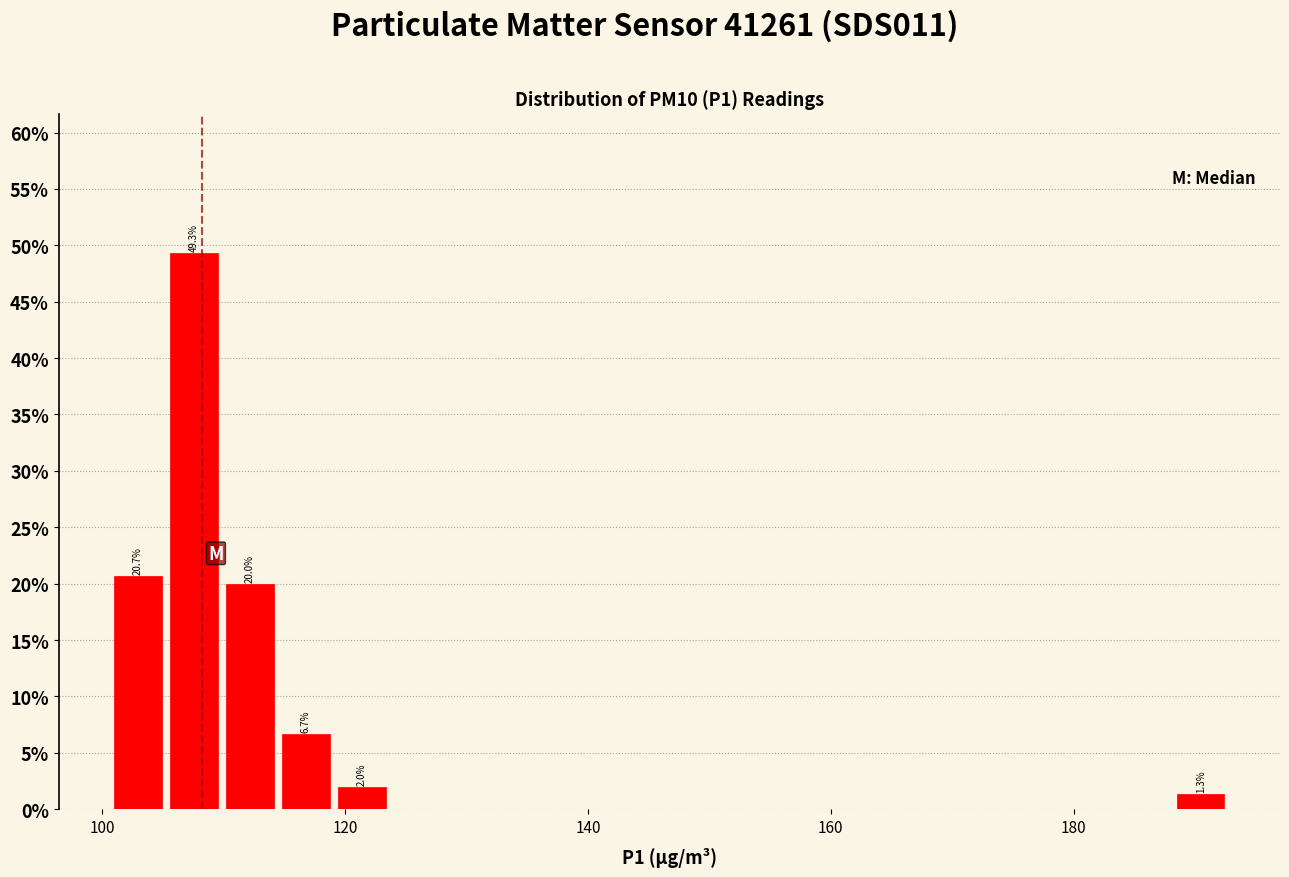

Around what value on the x-axis is the tallest bar? Give the approximate position of its centre, as read against the axis.

108